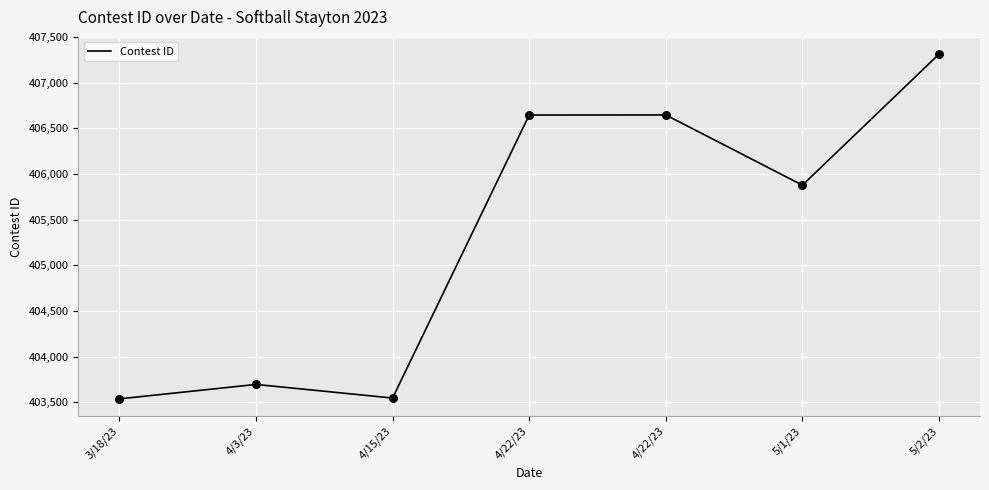

What is the change in value from 4/3/23 to 5/1/23?

+2182